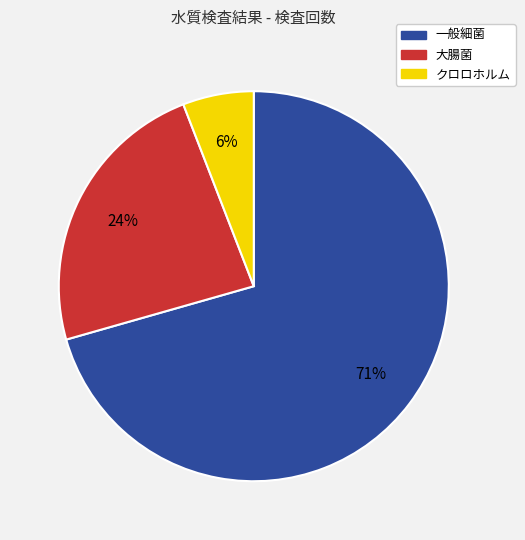

To the nearest percent, what is the combined percentage of 一般細菌 and 大腸菌?

94%